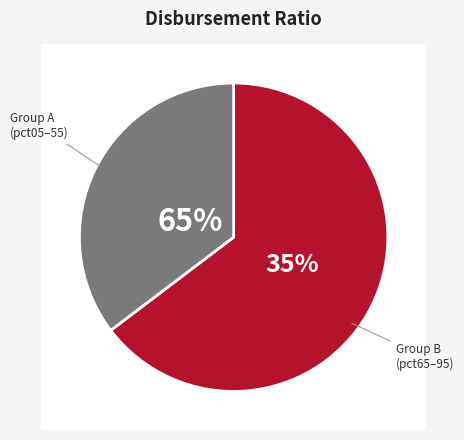

Does pct75 represent more than half of the total?

No